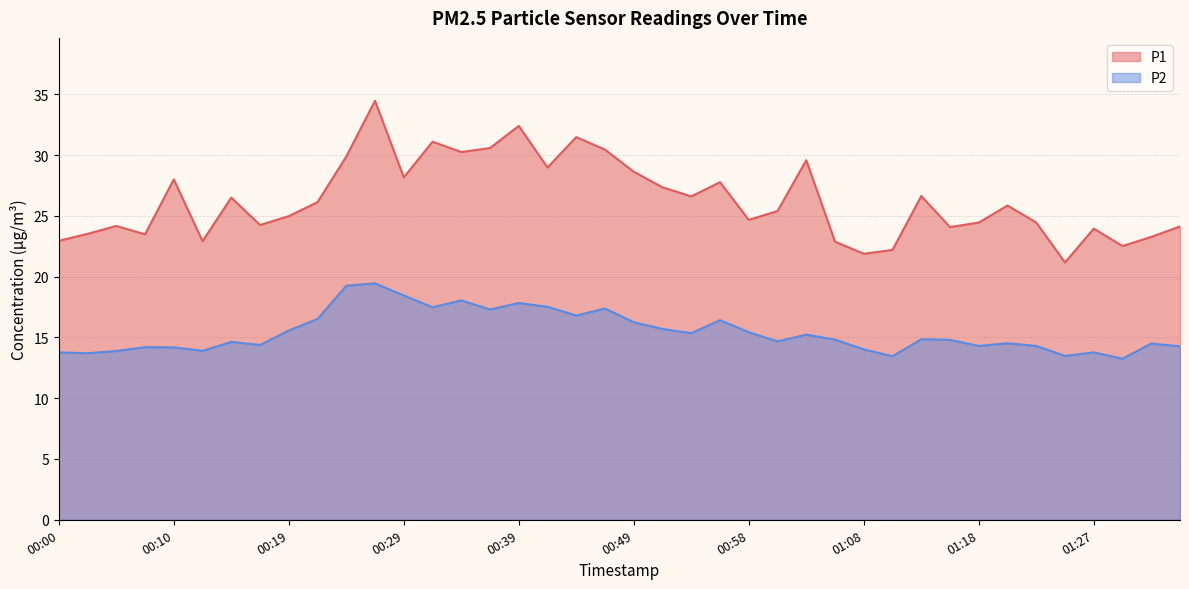

At 01:27, list the series in order from largest to smallest.

P1, P2